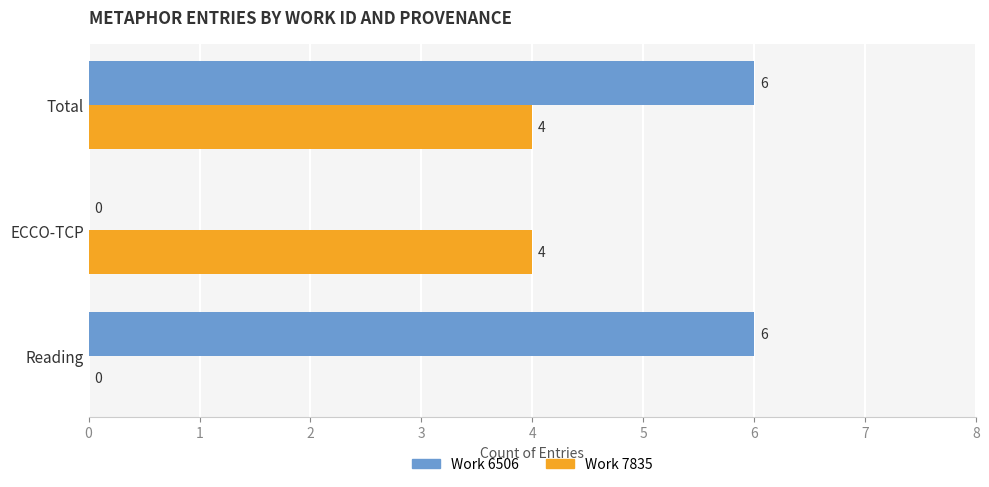

The value of Work 7835 at Total is 4. True or false?

True